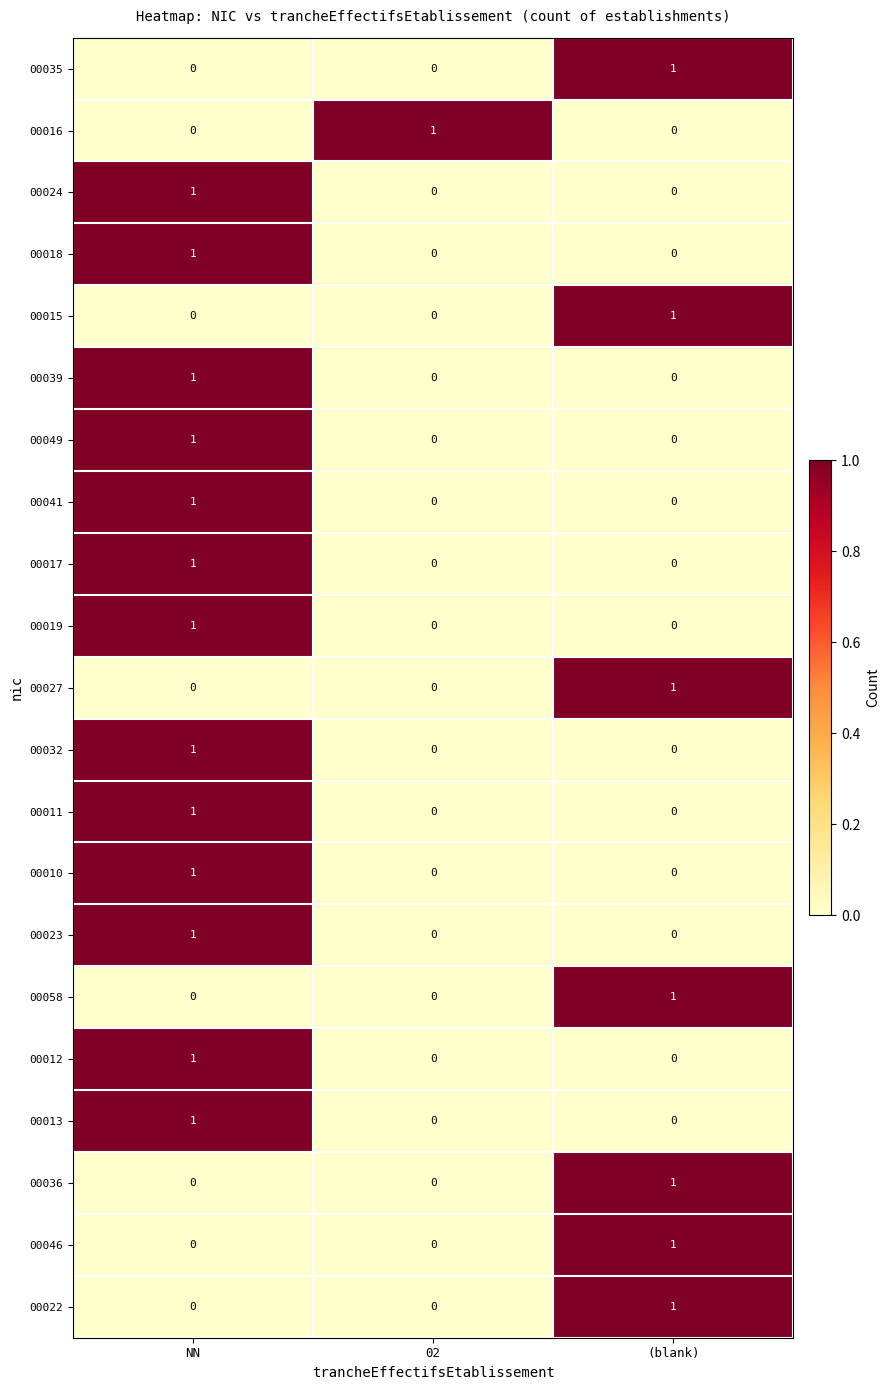

Which category has the highest value in the 00036 series?

(blank)